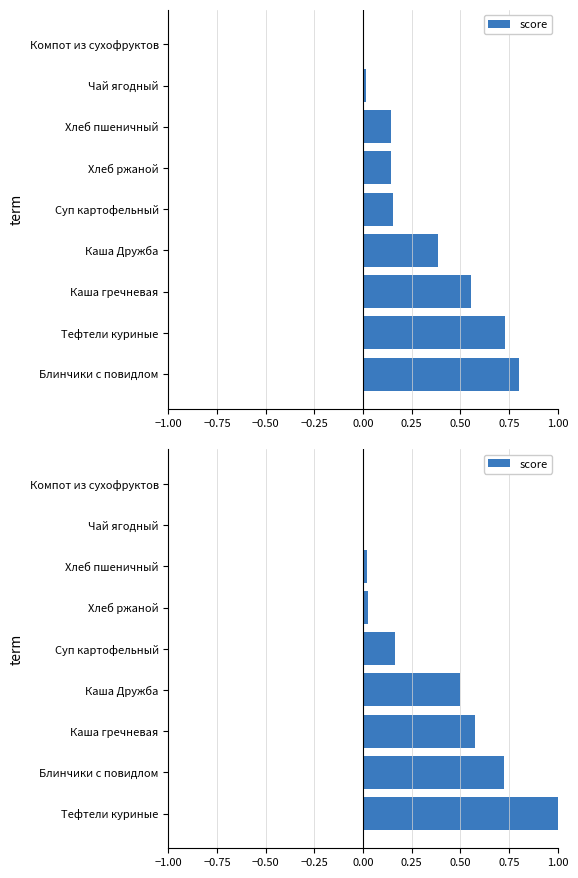

Reading right to left, what are all the values shown in this chart?

0.0	0.0	0.0	0.0	0.2	0.5	0.6	0.7	1.0